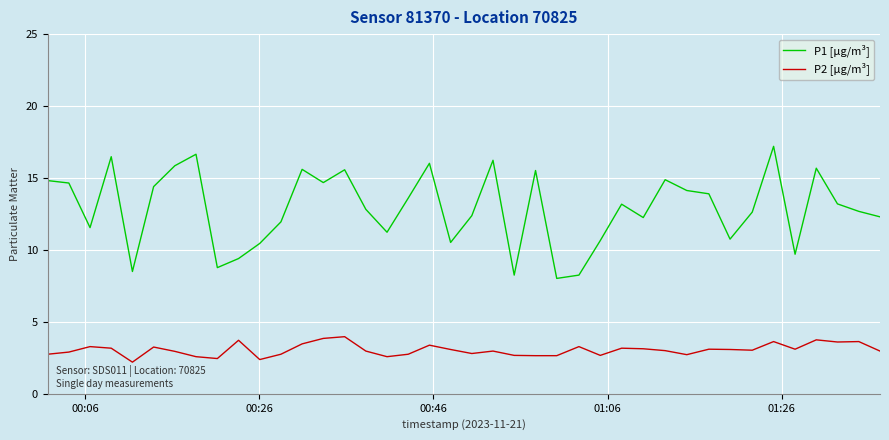

Which series has the largest range (max minus min)?

P1 [µg/m³]